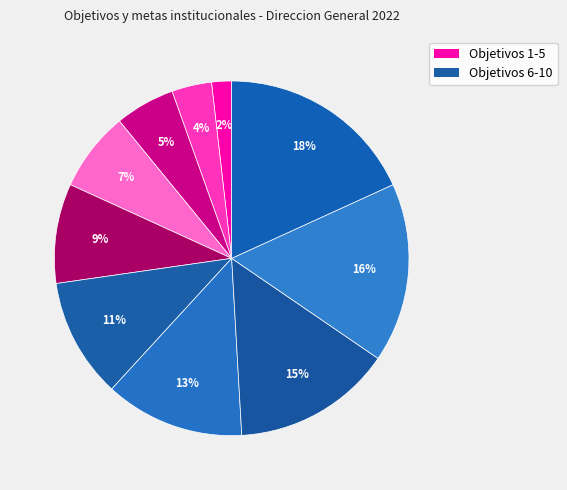

Count the number of slices in the pie.

10